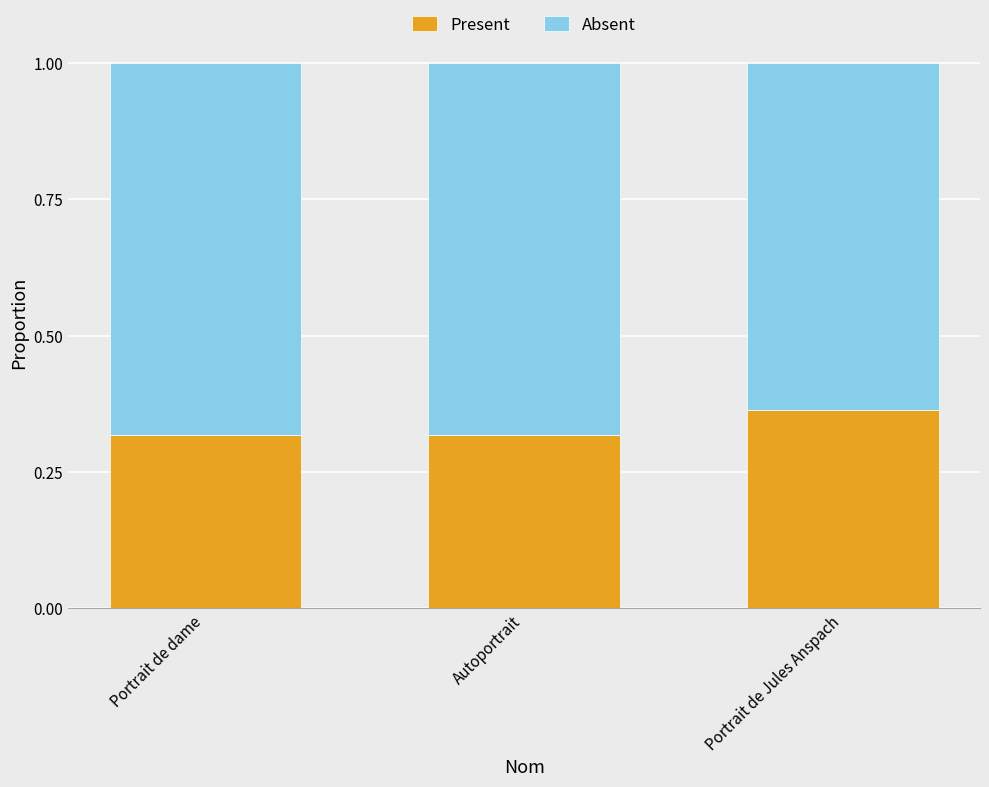

What is the total value across all series at Autoportrait?

1.0